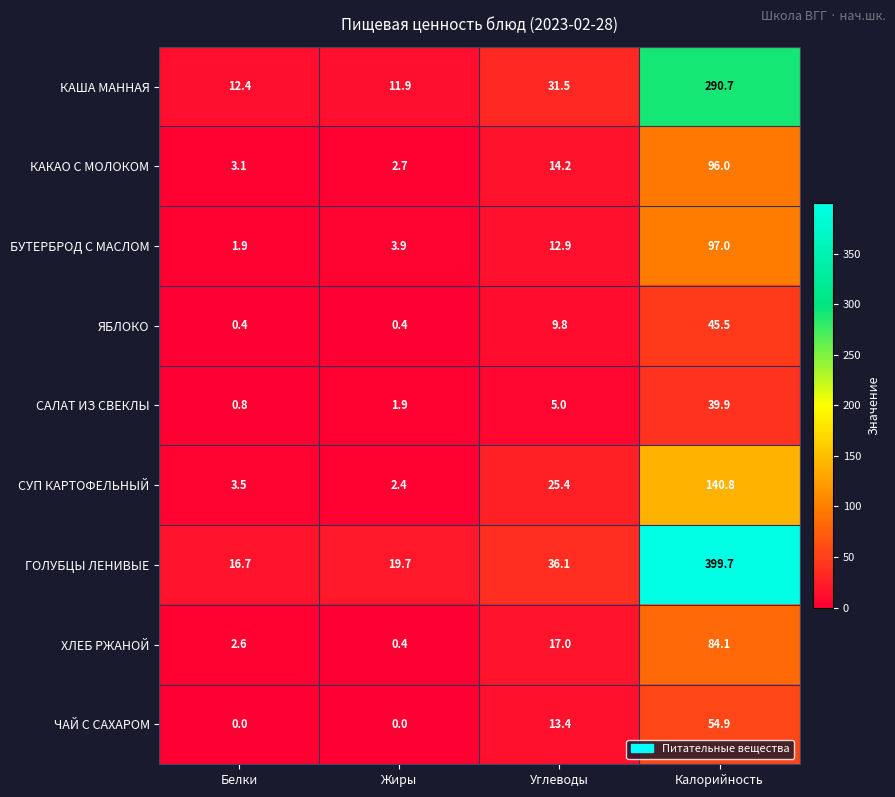

List the series in order of their peak value, lowest first.

САЛАТ ИЗ СВЕКЛЫ, ЯБЛОКО, ЧАЙ С САХАРОМ, ХЛЕБ РЖАНОЙ, КАКАО С МОЛОКОМ, БУТЕРБРОД С МАСЛОМ, СУП КАРТОФЕЛЬНЫЙ, КАША МАННАЯ, ГОЛУБЦЫ ЛЕНИВЫЕ